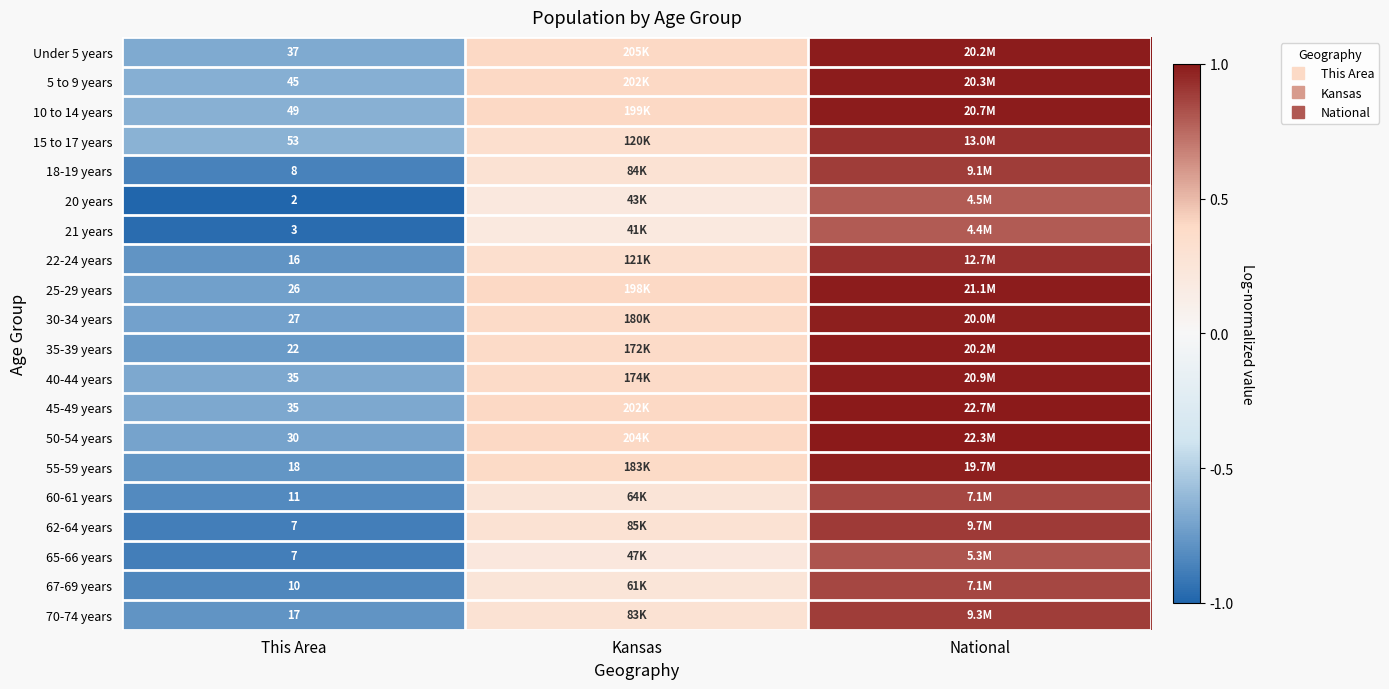

Which series has the largest total across all categories?

10 to 14 years